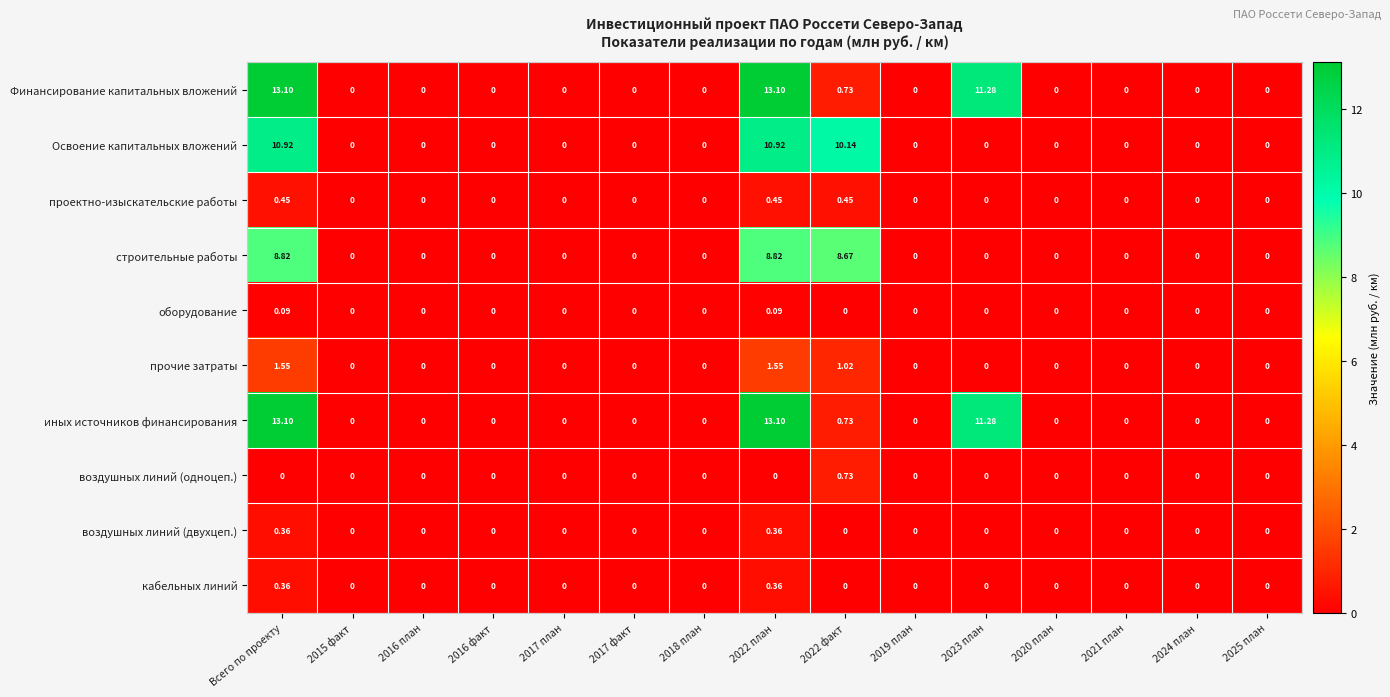

Is the value of оборудование at 2020 план greater than the value of проектно-изыскательские работы at 2022 план?

No